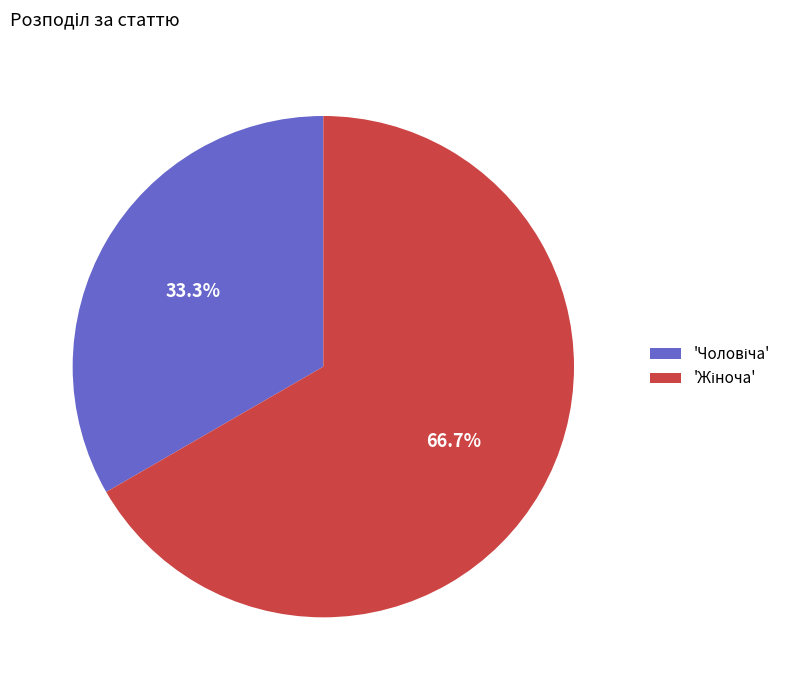

How many slices are in this pie chart?

2